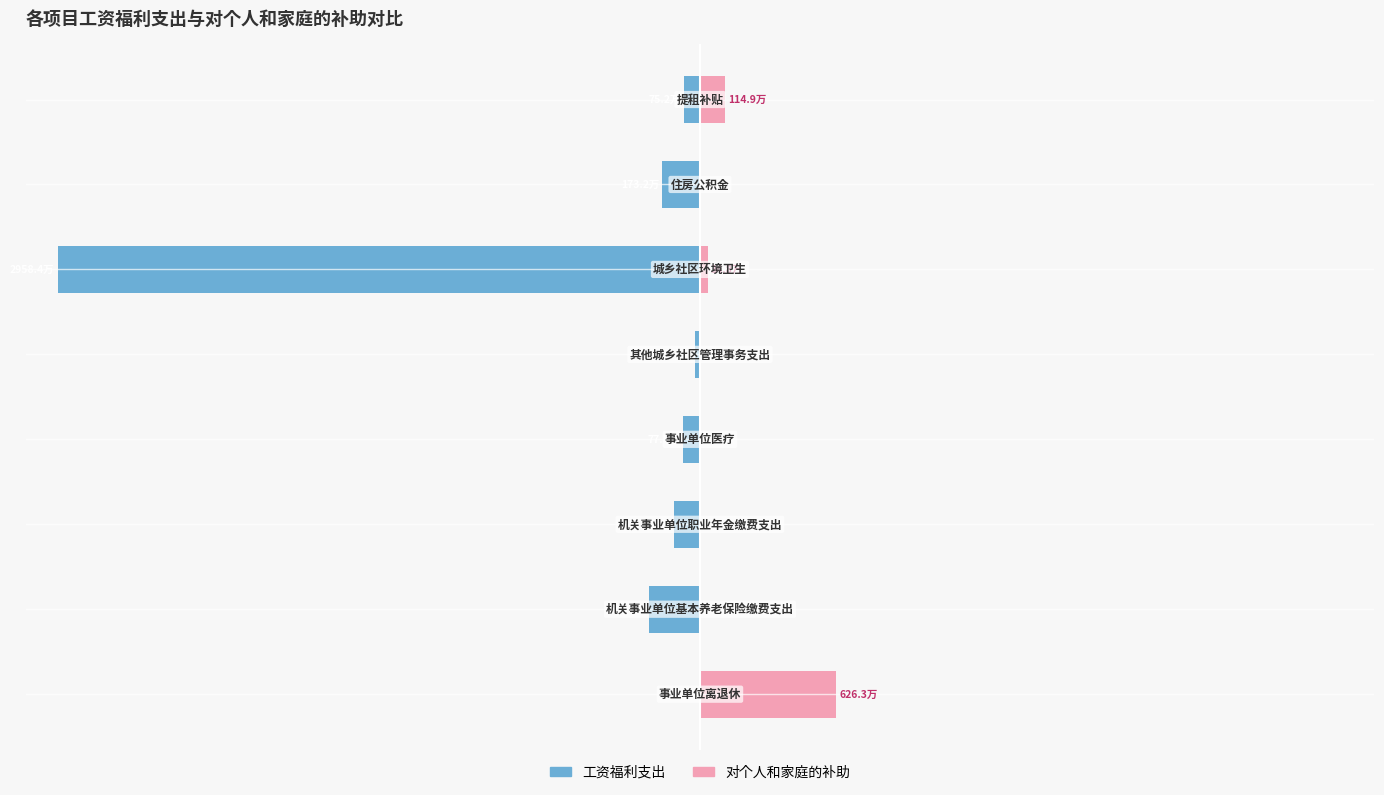

The value of 对个人和家庭的补助 at −25 is 0.0. True or false?

True